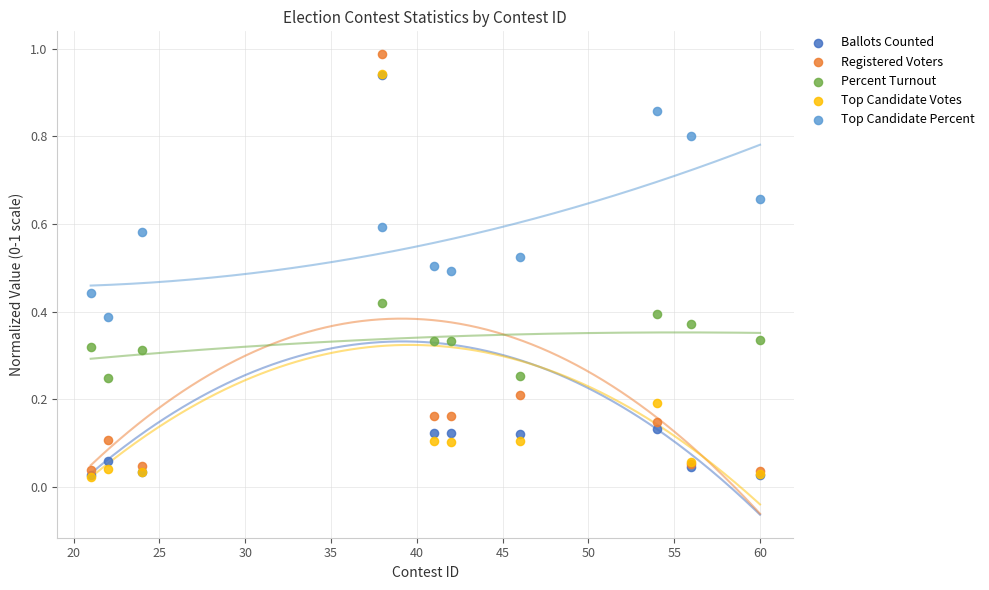

What are all the series names shown in the legend?

Ballots Counted, Registered Voters, Percent Turnout, Top Candidate Votes, Top Candidate Percent